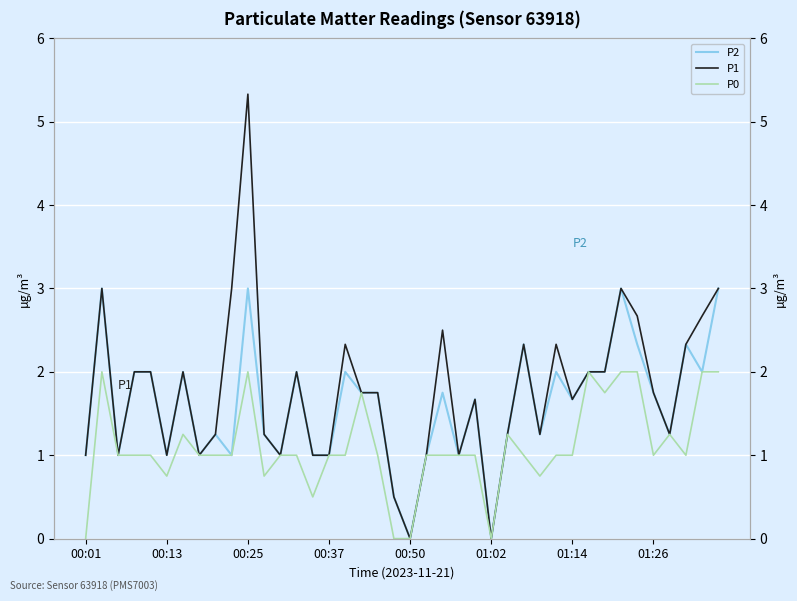

What are all the series names shown in the legend?

P2, P1, P0